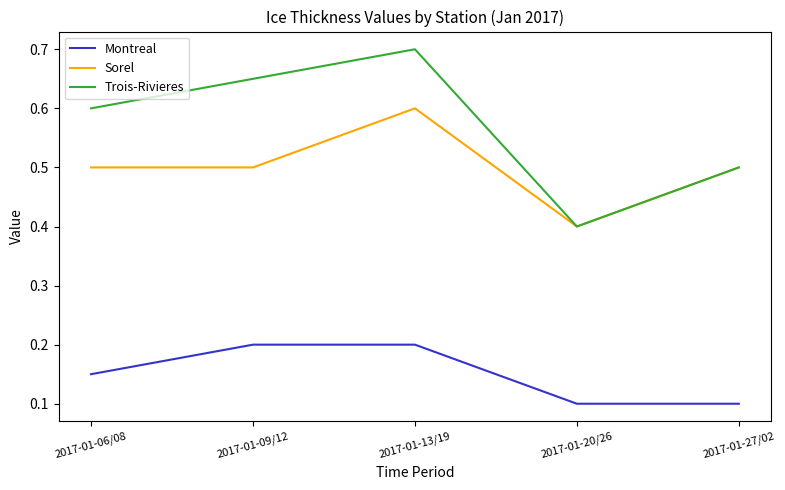

Which series has the largest range (max minus min)?

Trois-Rivieres